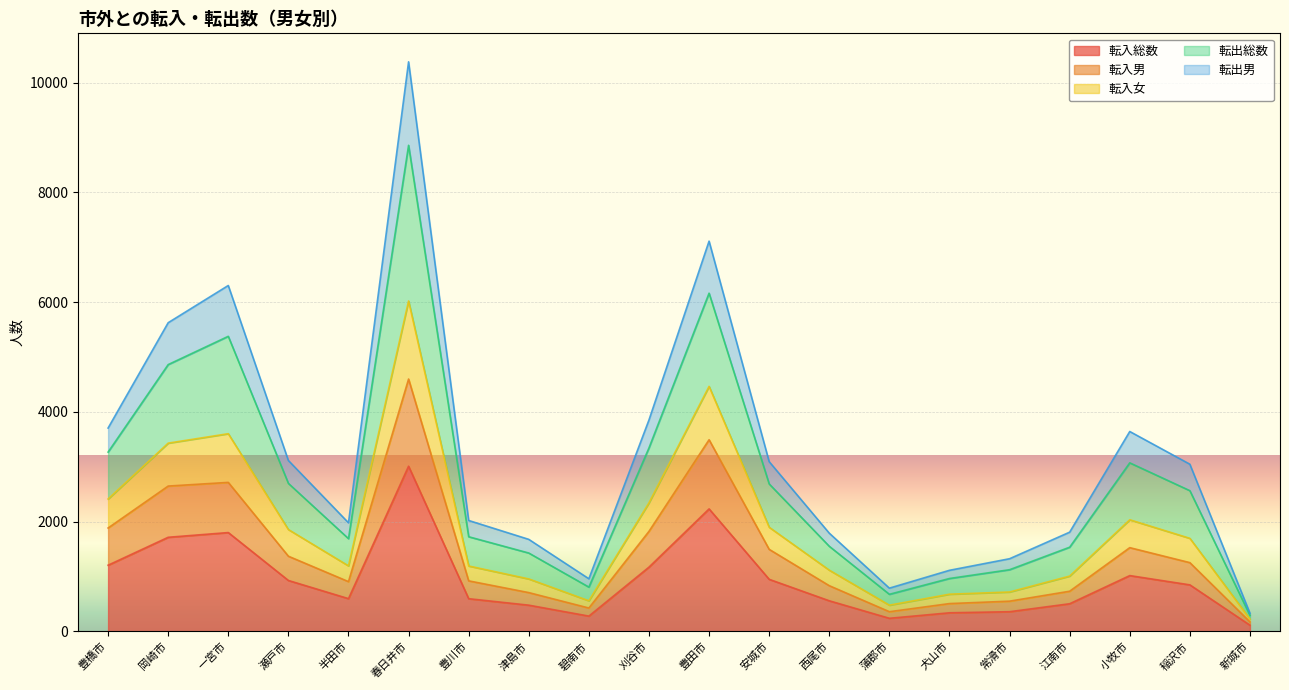

Where is the first local maximum for 転出総数?

一宮市